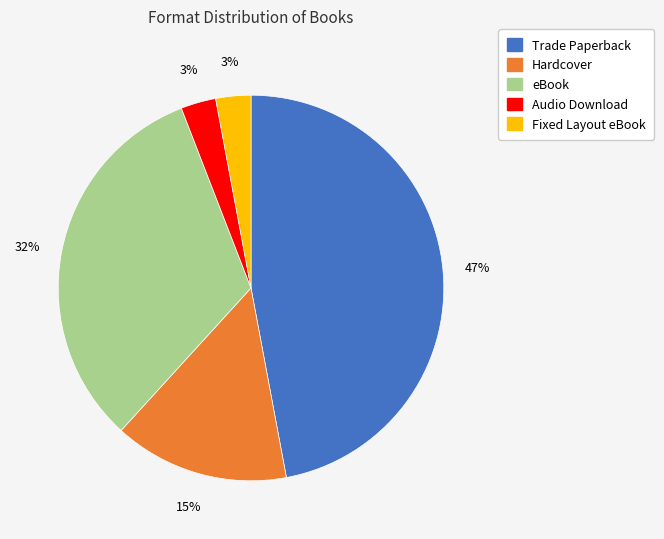

To the nearest percent, what is the difference between the largest and smallest slice percentages?

44%